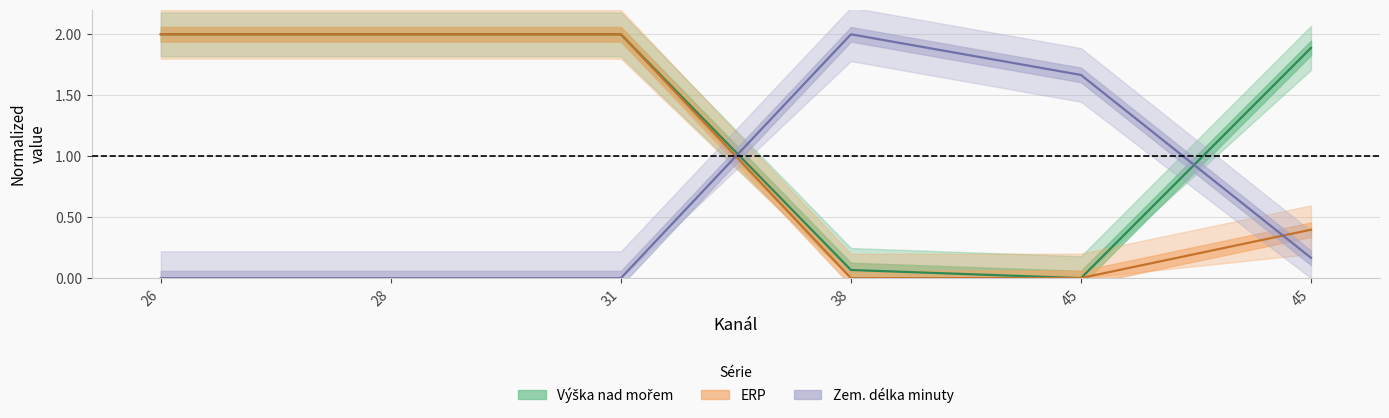

Which series has the widest spread of values?

Výška nad mořem